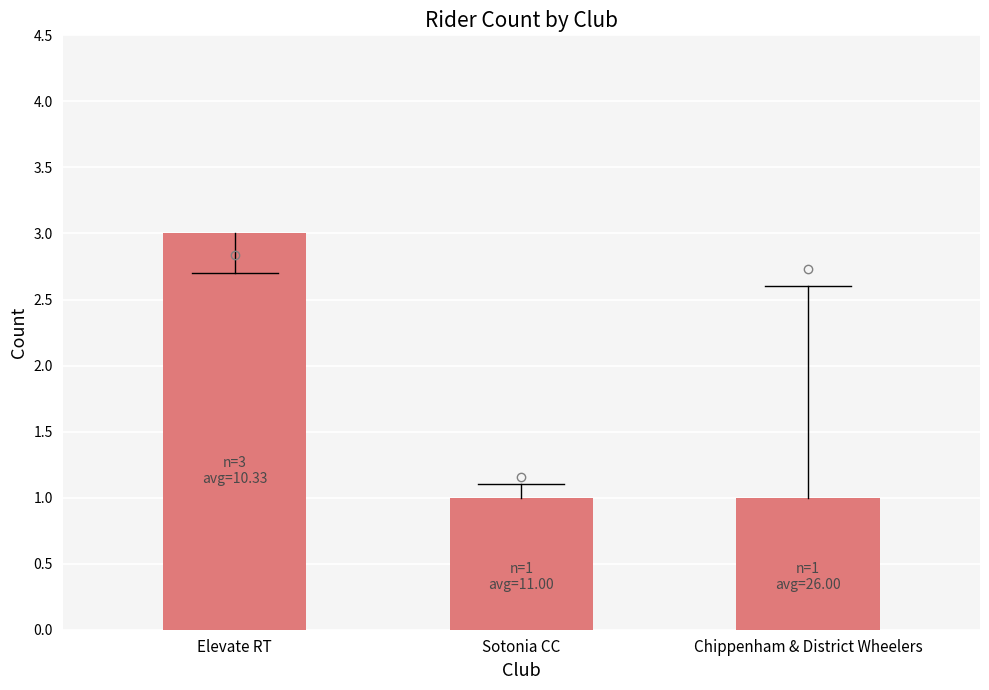

The chart shows a value of 1 at Sotonia CC. True or false?

True